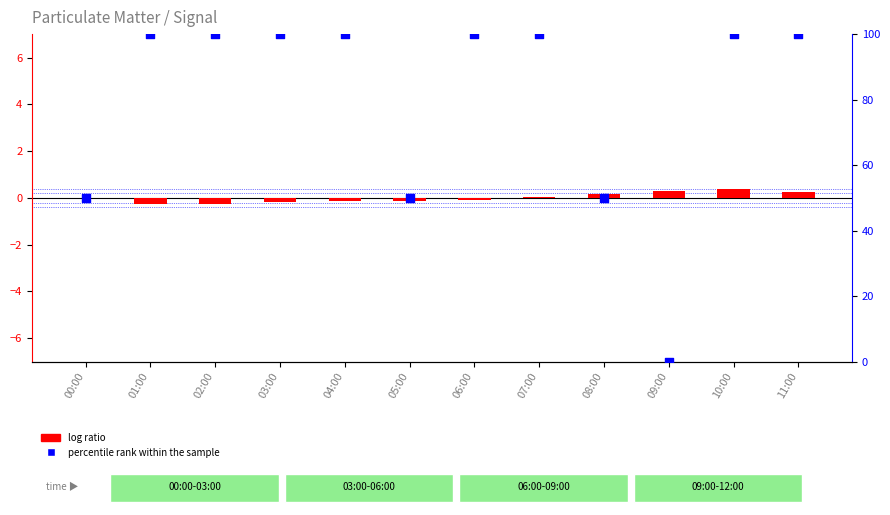

What are all the series names shown in the legend?

log ratio, percentile rank within the sample